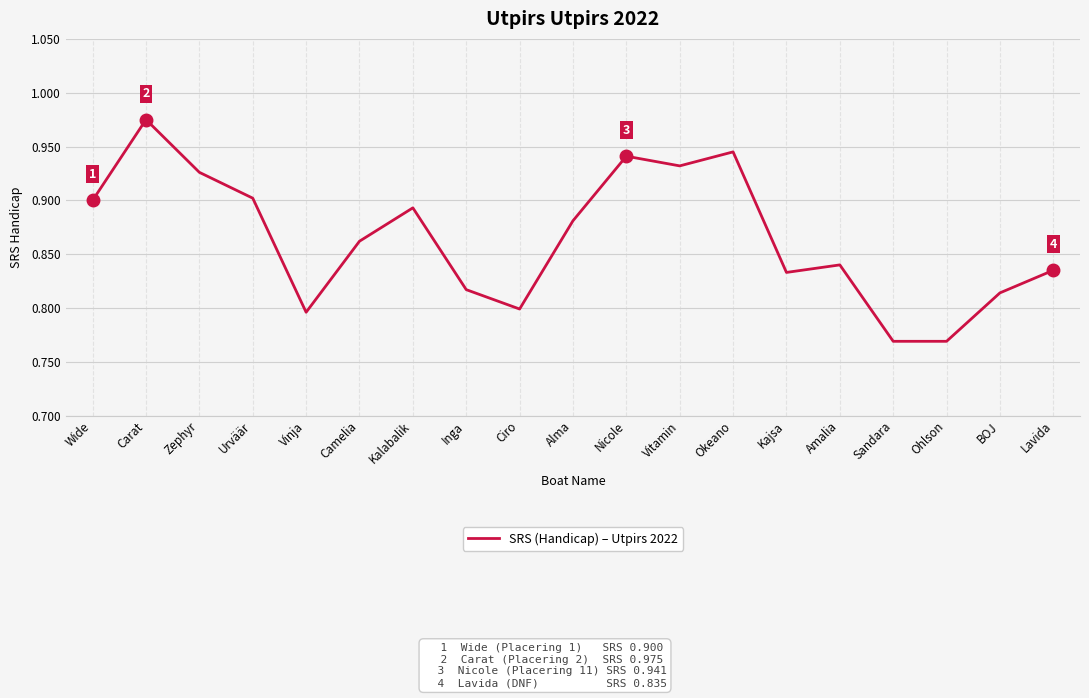

True or false: the data shows 0.9 at Wide.

True